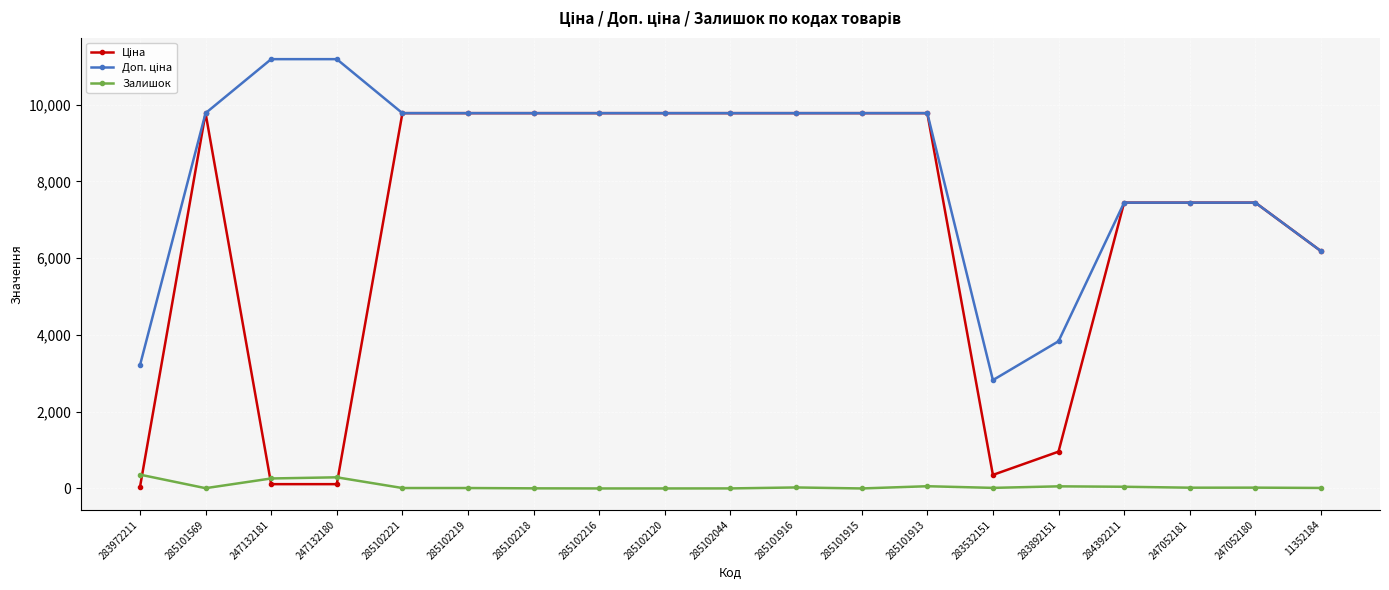

At how many categories does at least one series exceed 3468?

17